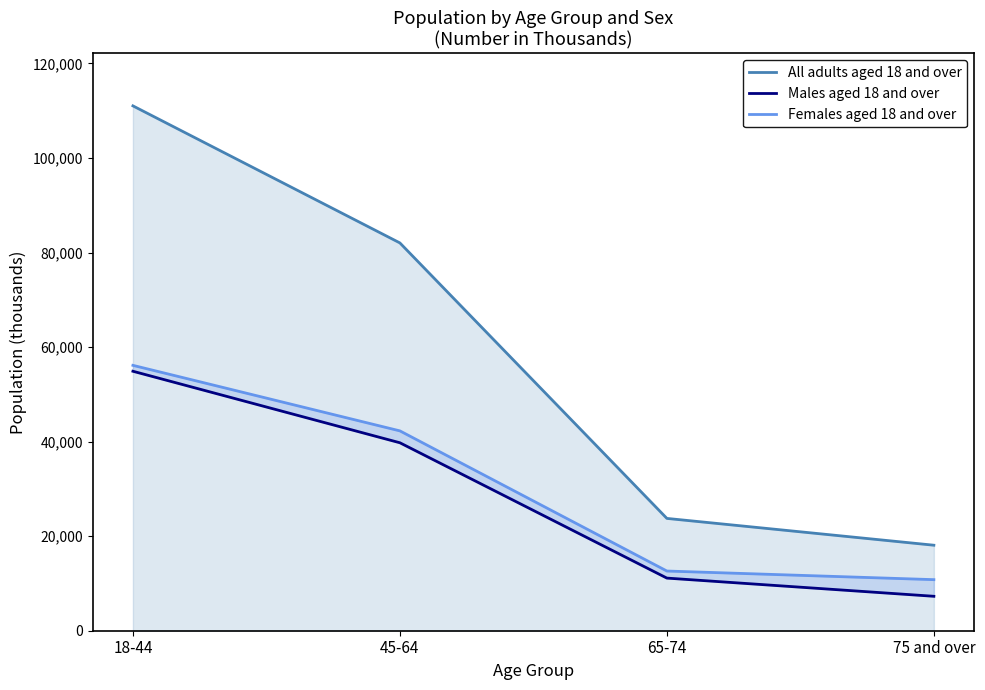

Read the Females aged 18 and over value at 75 and over, to the nearest 10.

10800